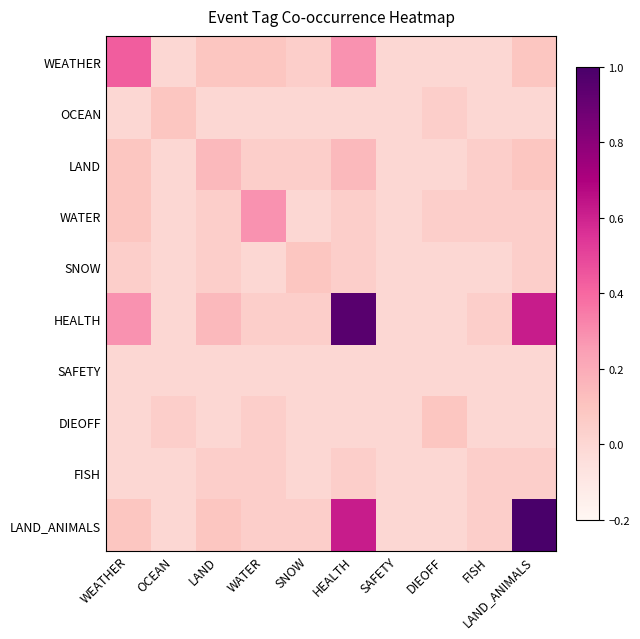

What is the sum of all SNOW values?

0.3